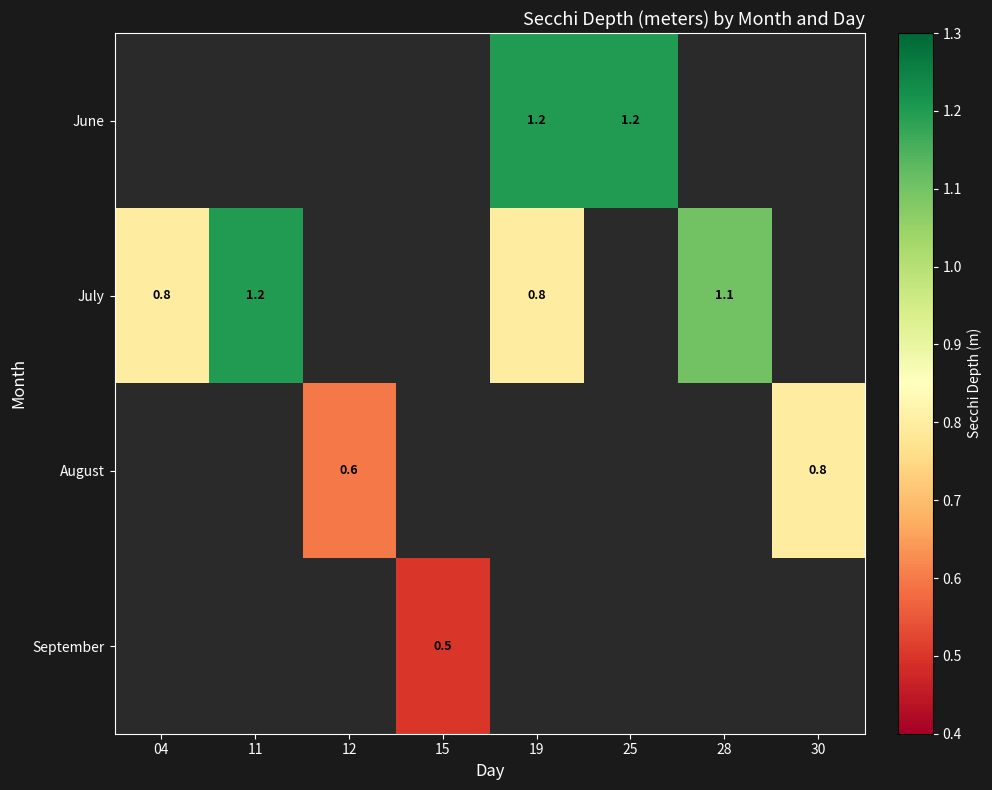

The value of June at 25 is 0.7. True or false?

False